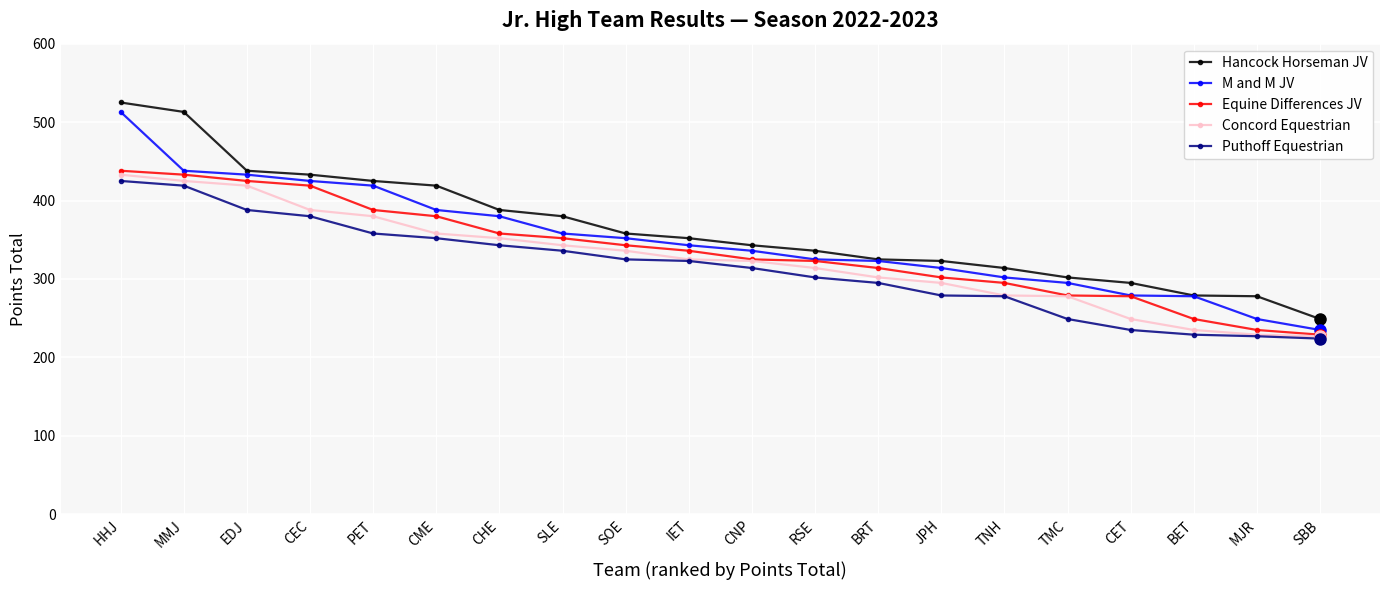

What is the label of the 2nd point from the left?

MMJ